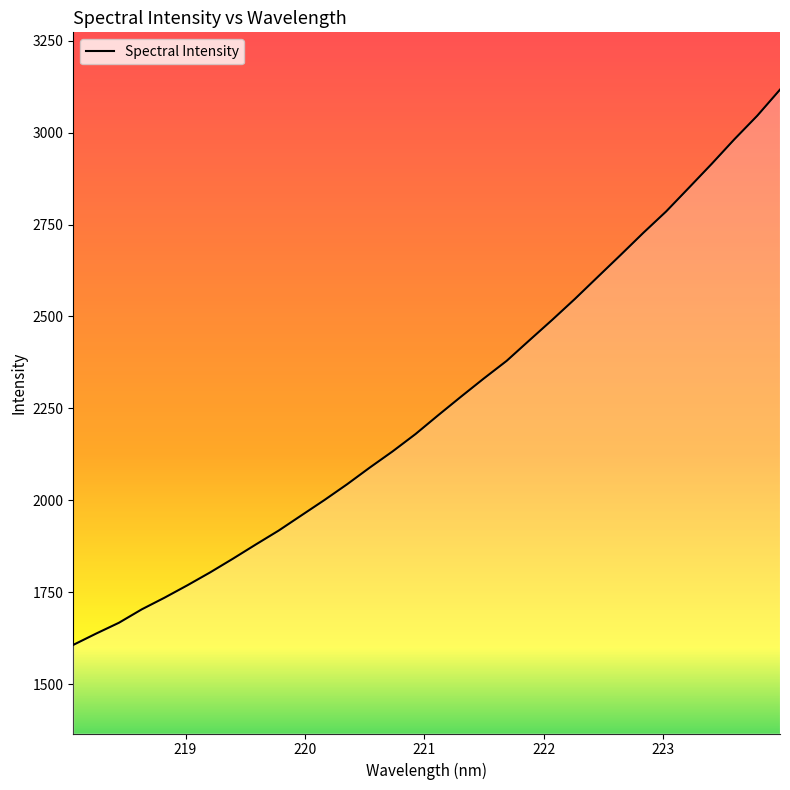

What is the minimum value shown in the chart?

1606.7